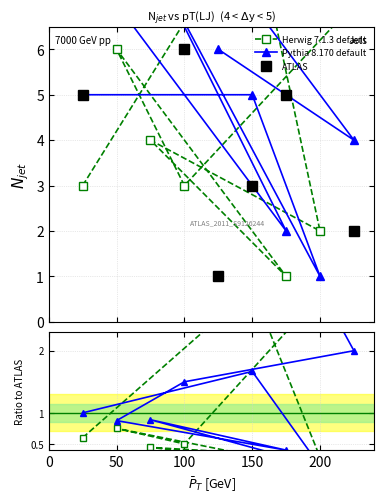

The value of Herwig 7.1.3 default at 50 is 1.3. True or false?

False